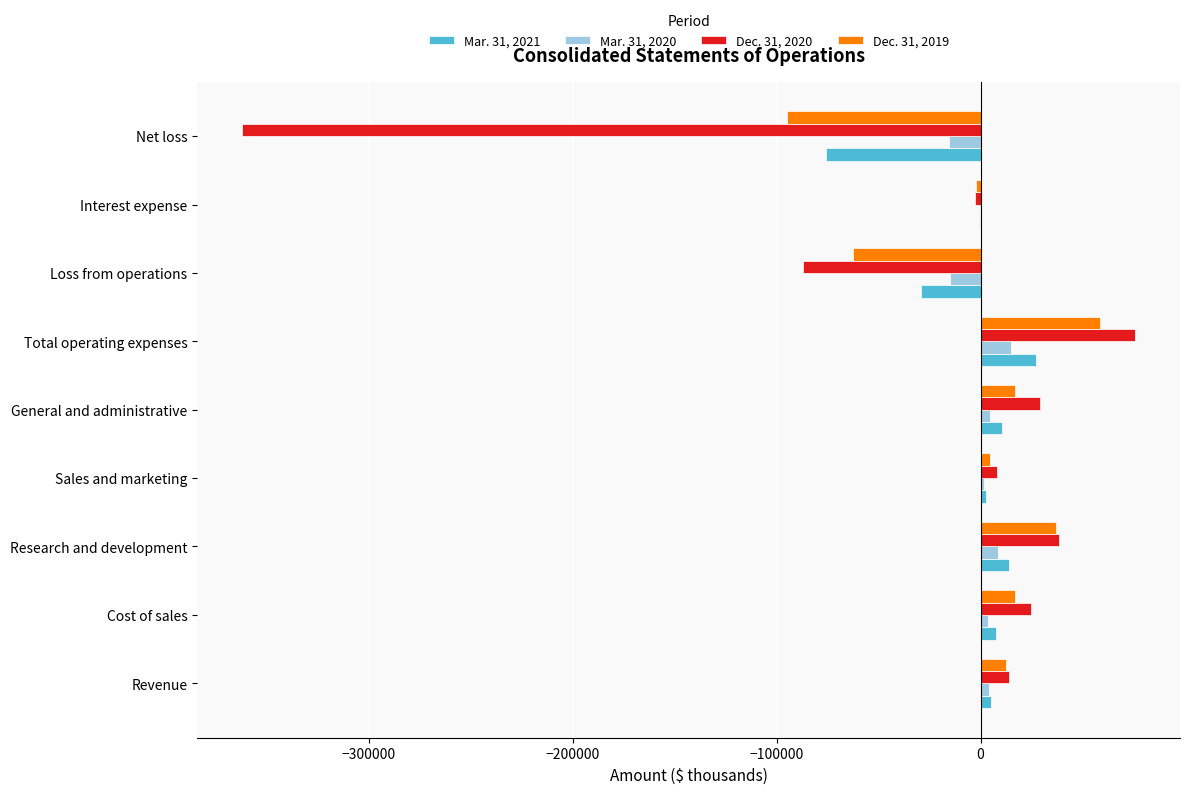

What is the total value across all series at Loss from operations?

-193569